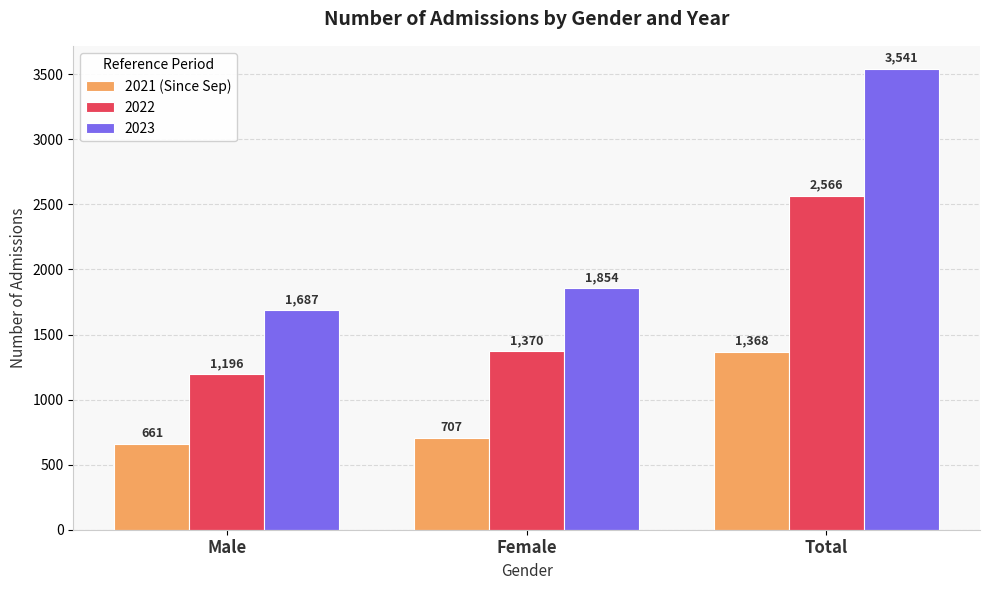

True or false: 2021 (Since Sep) has a value of 1368 at Total.

True